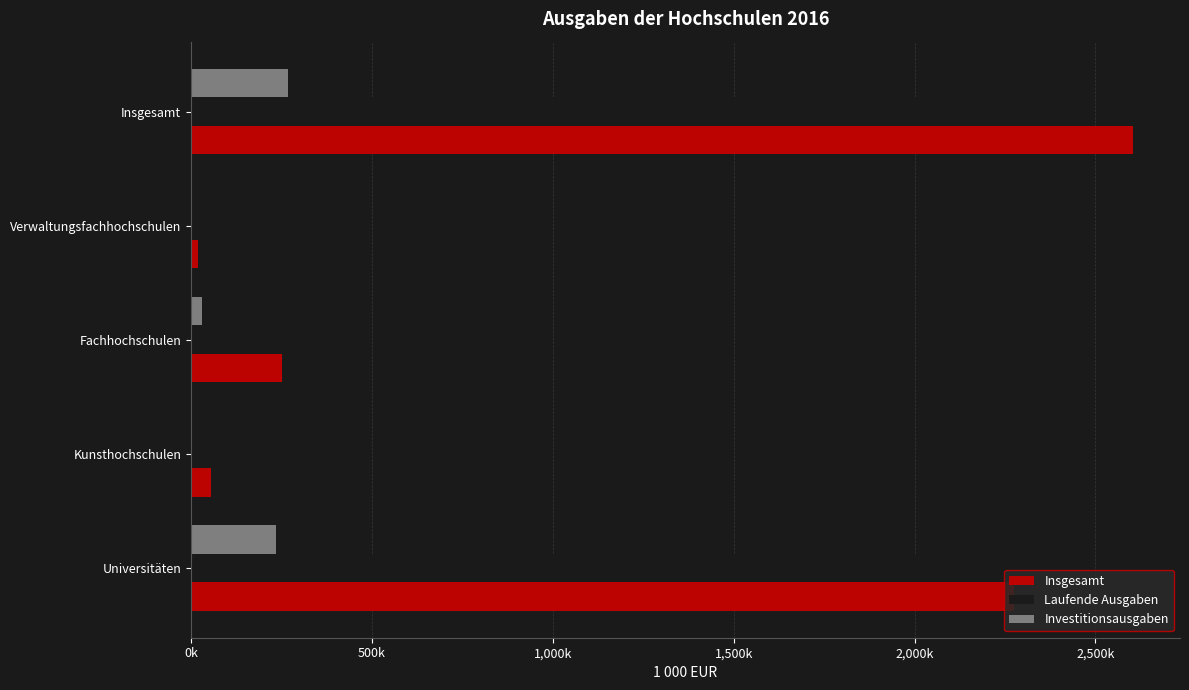

What is the highest value of the Investitionsausgaben series?

267693